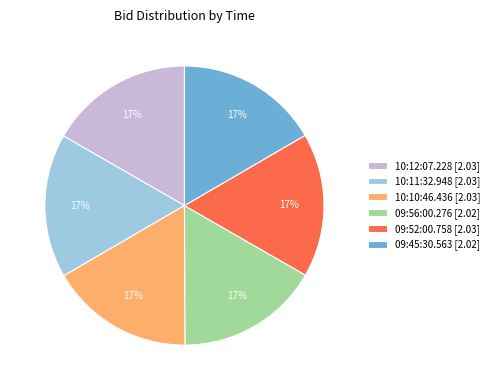

Do 09:45:30.563 [2.02] and 10:12:07.228 [2.03] together represent more than half of the pie?

No